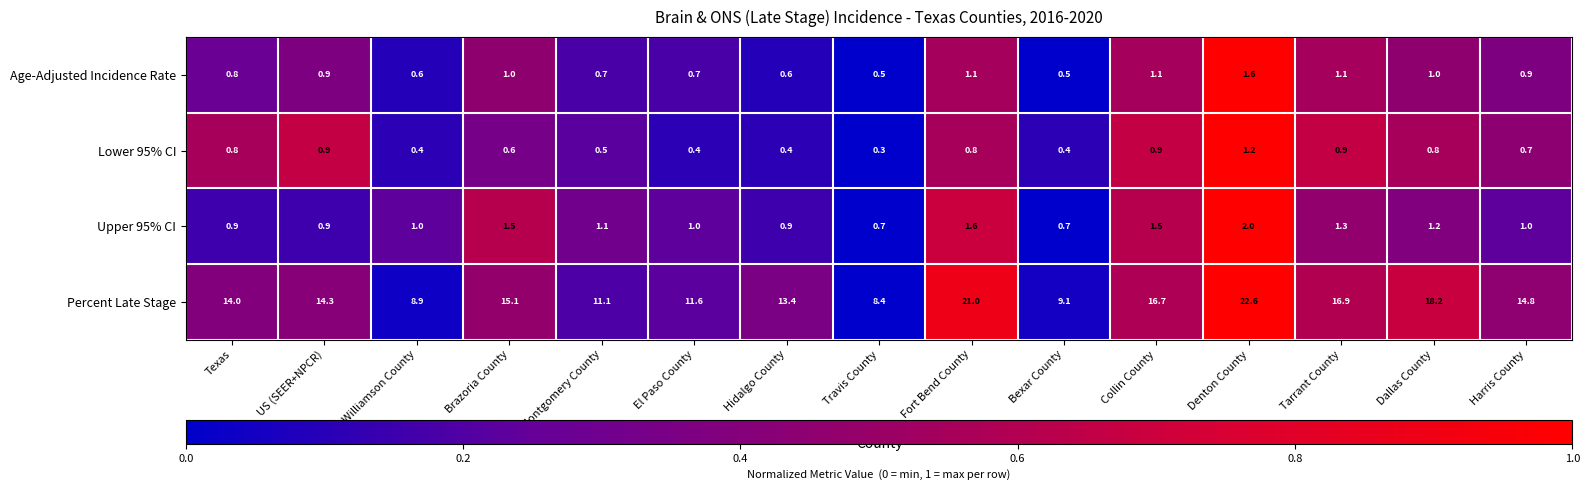

How many categories are shown in the chart?

15